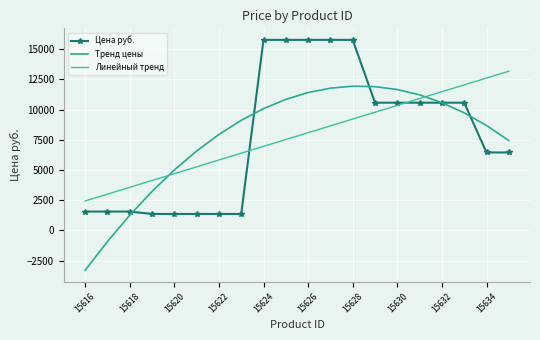

At which category is the sum across all series the highest?

15628